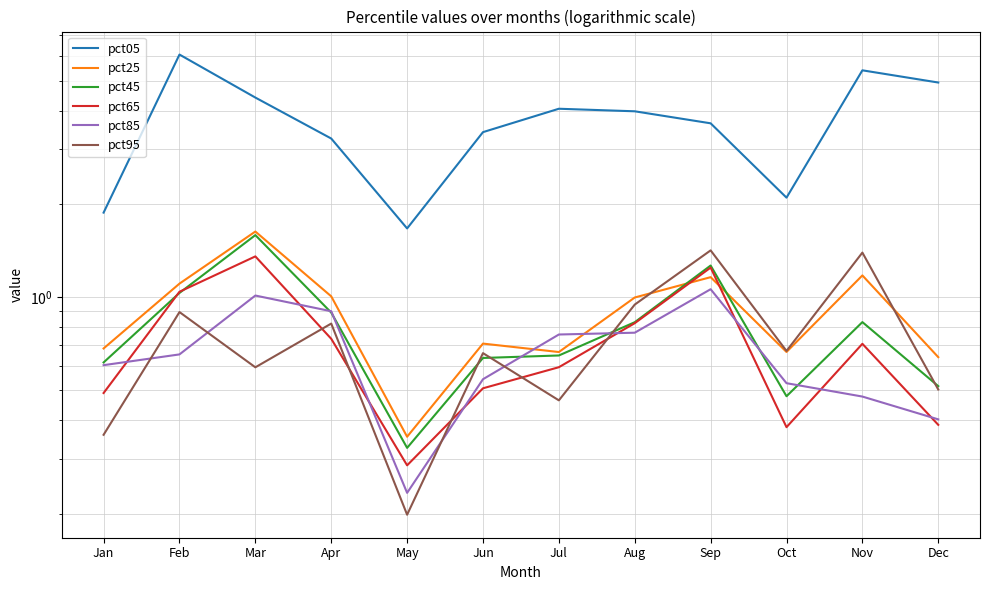

At which label is pct05 closest to 3?

Apr